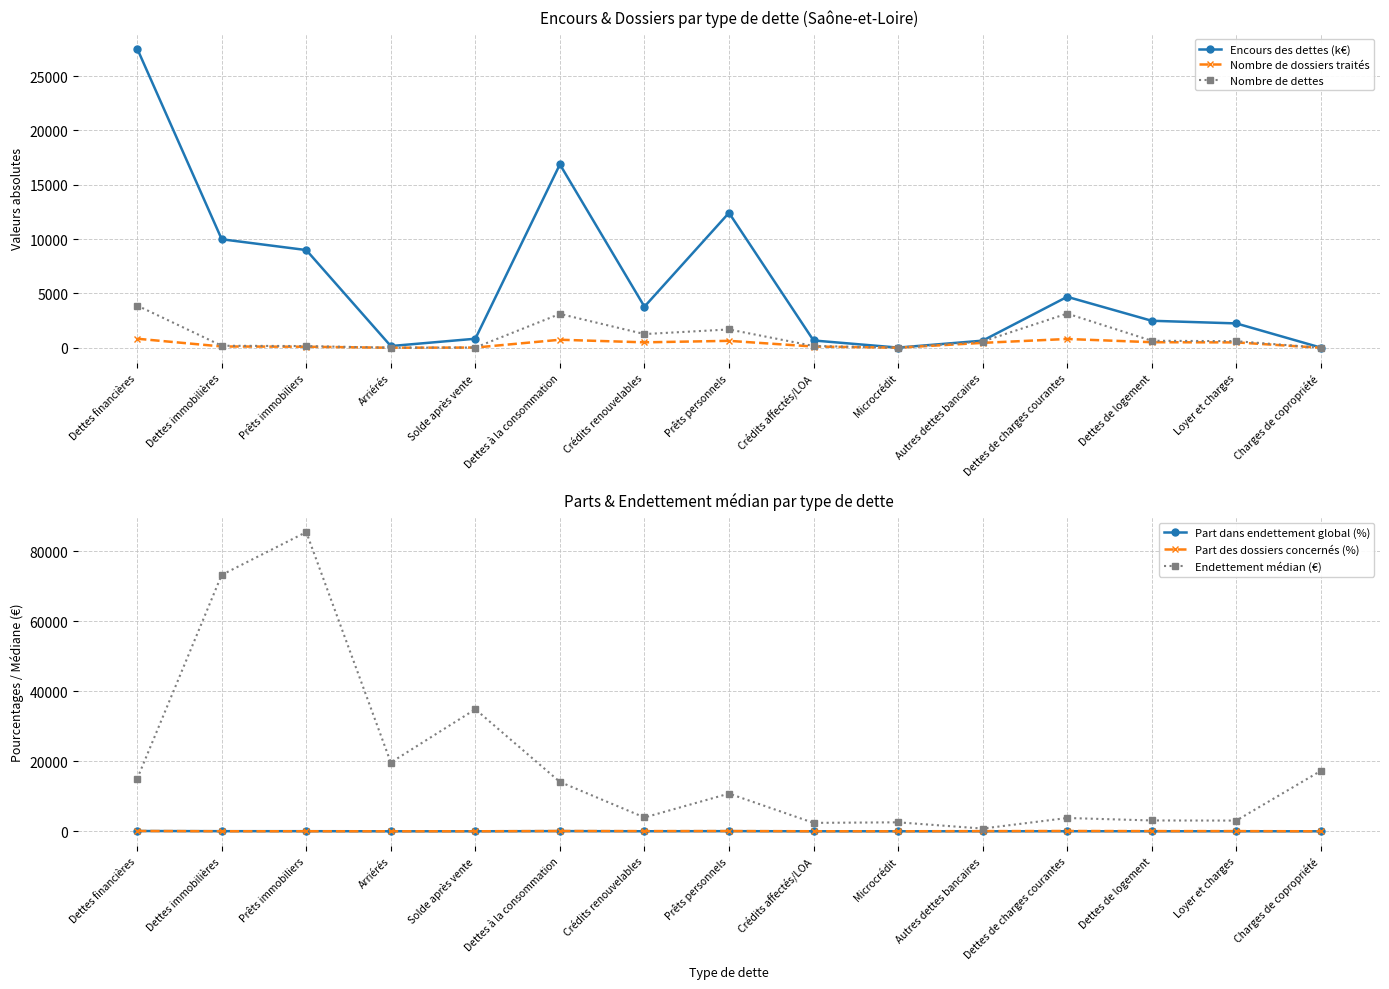

At which label does Endettement médian (€) reach its minimum?

Autres dettes bancaires